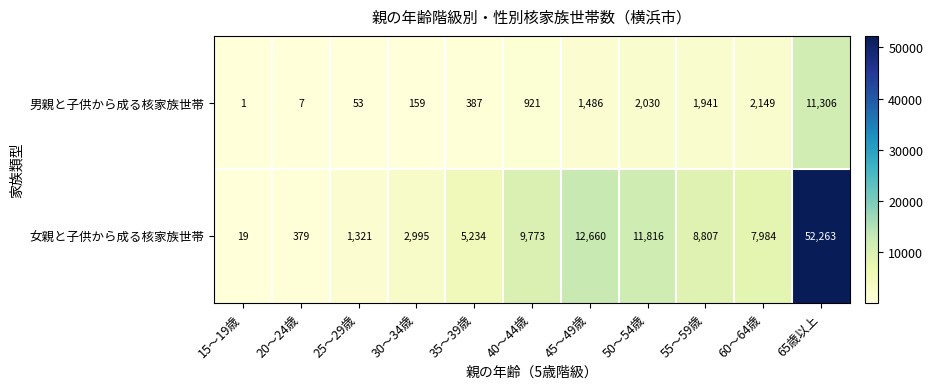

Rank the series at 25～29歳 from highest to lowest value.

女親と子供から成る核家族世帯, 男親と子供から成る核家族世帯